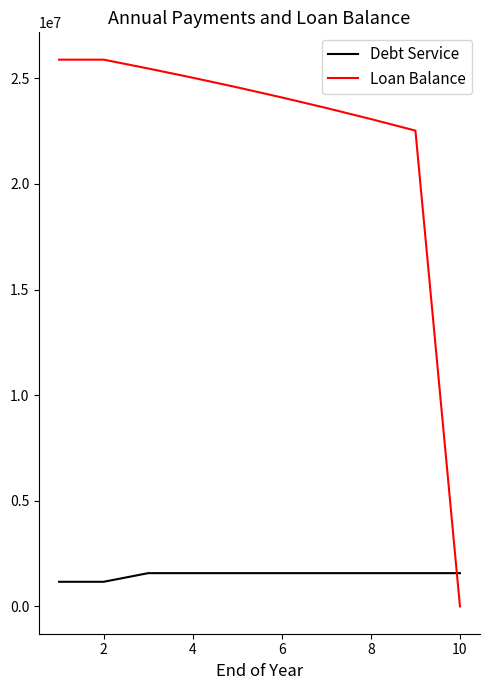

What is the sum of all Debt Service values?

14918601.2